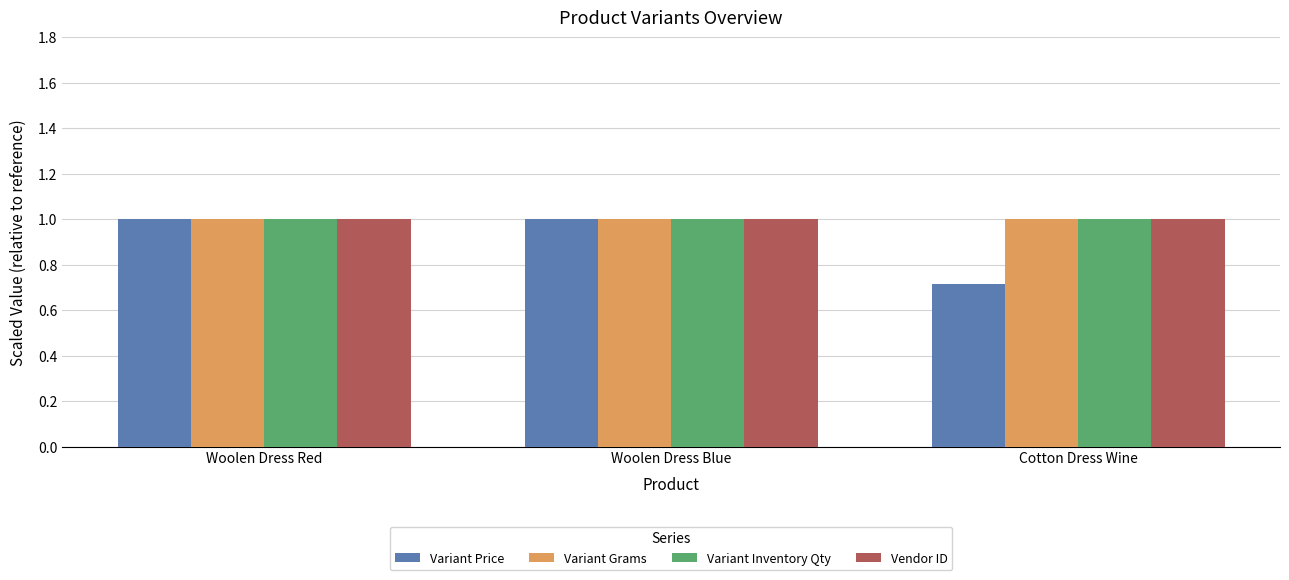

What is the label of the 2nd bar from the right?

Woolen Dress Blue